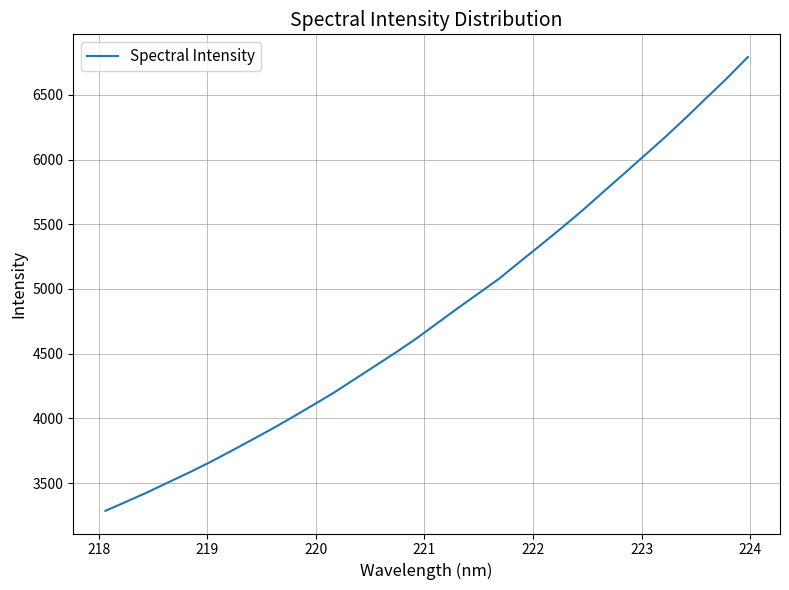

What is the minimum value shown in the chart?

3286.2